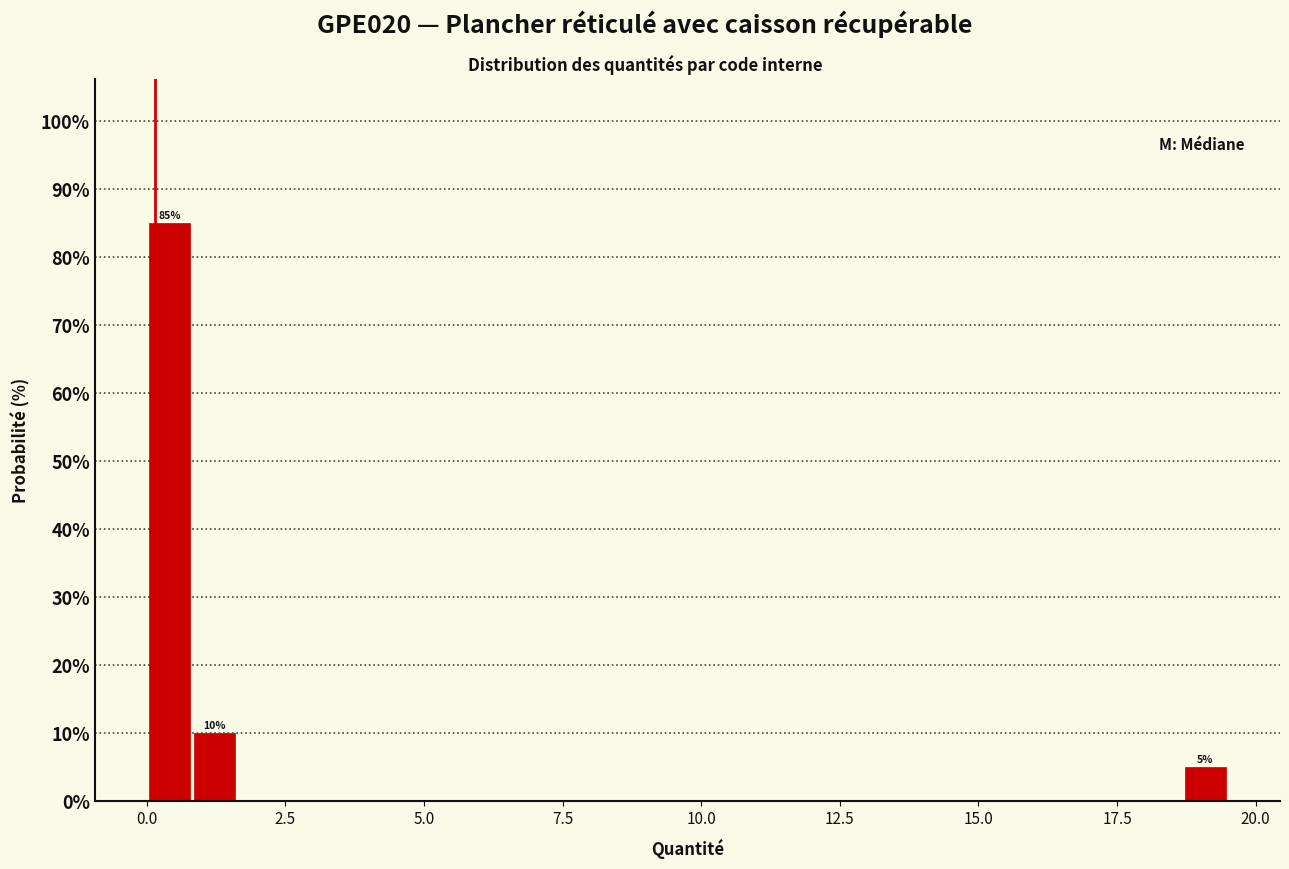

Around what value on the x-axis is the tallest bar? Give the approximate position of its centre, as read against the axis.

0.5